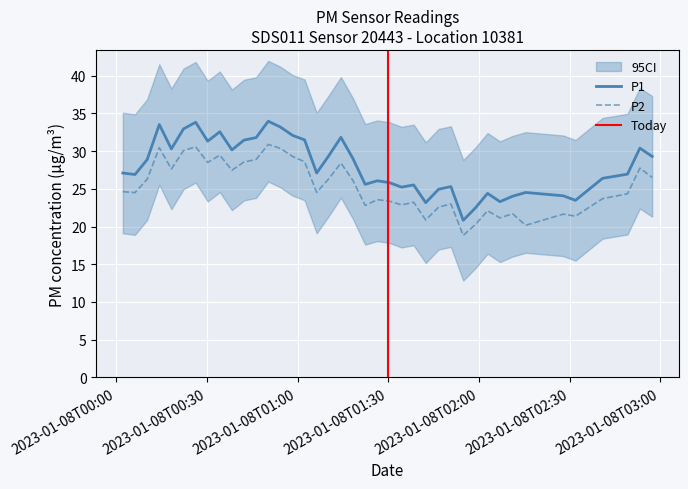

How many lines are shown in the chart?

2